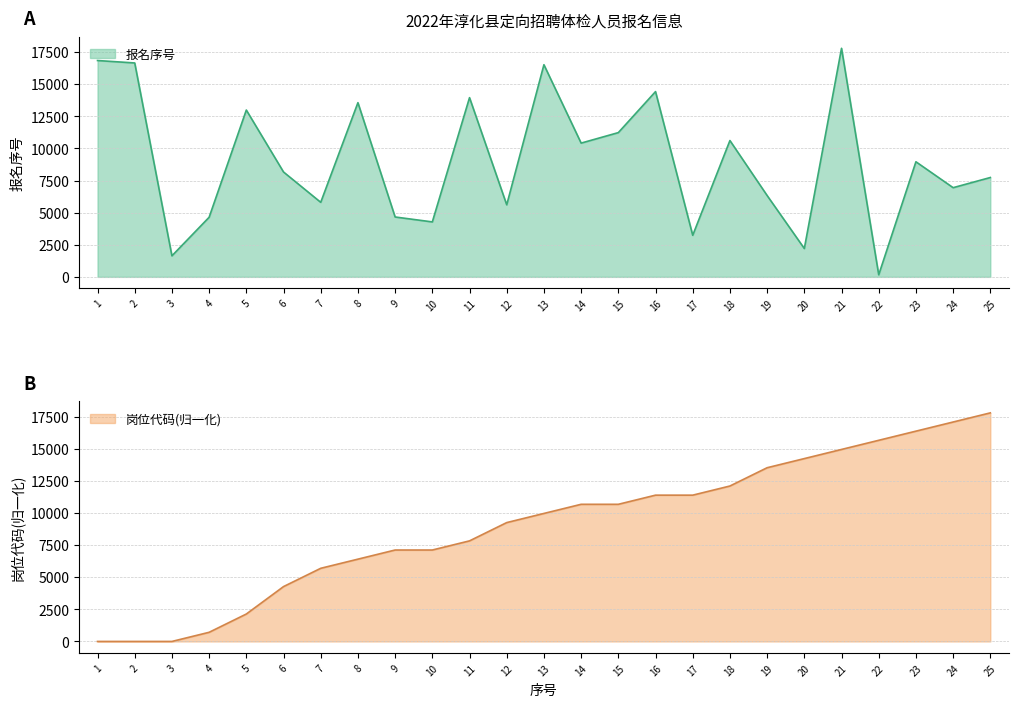

Is it true that 报名序号 equals 13958.0 at 11?

True